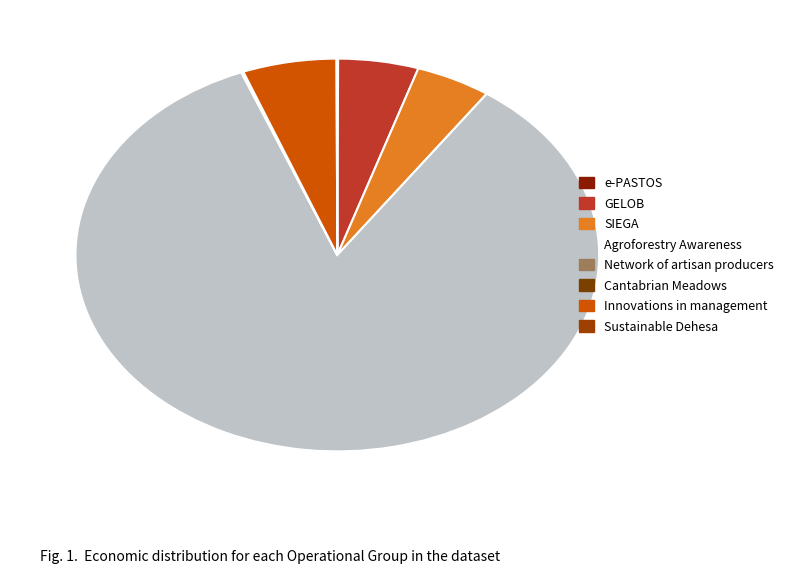

True or false: GELOB accounts for 11% of the total.

False